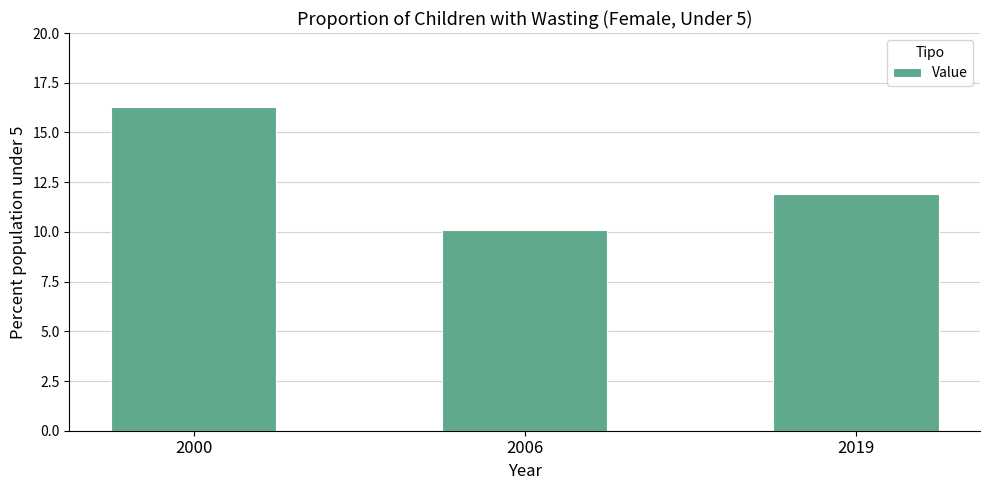

Are the bars horizontal?

No